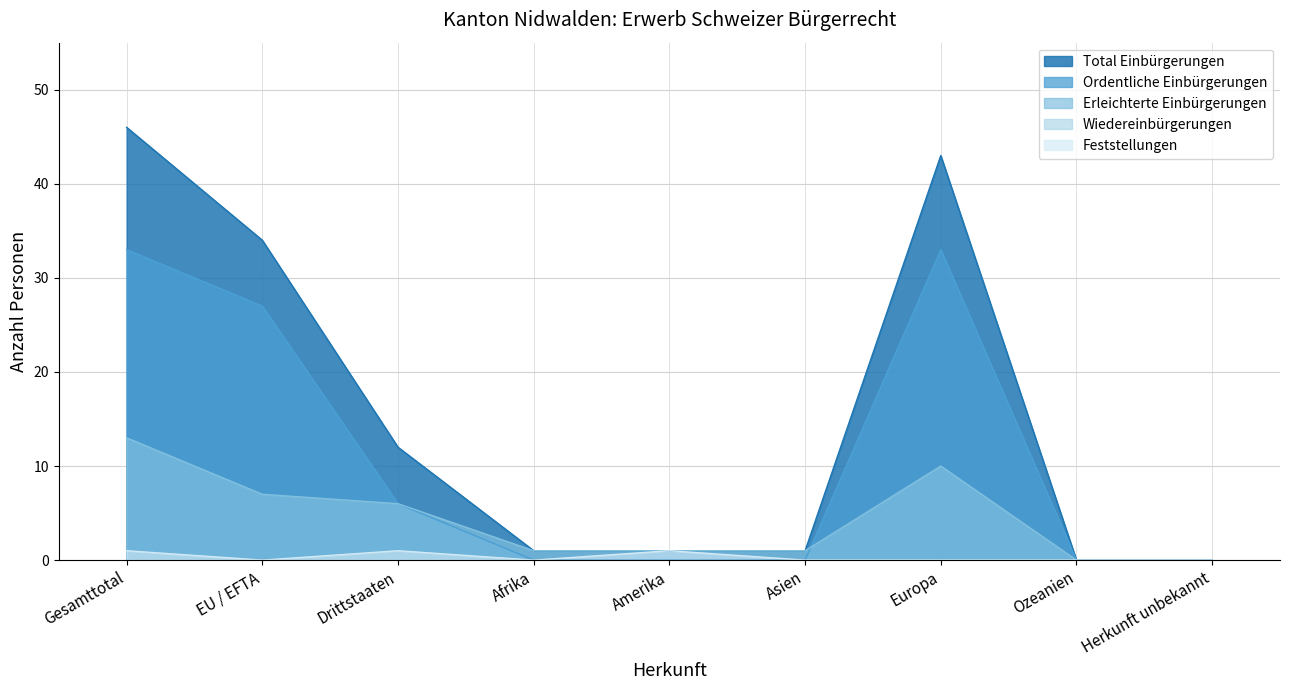

Which series has the widest spread of values?

Total Einbürgerungen